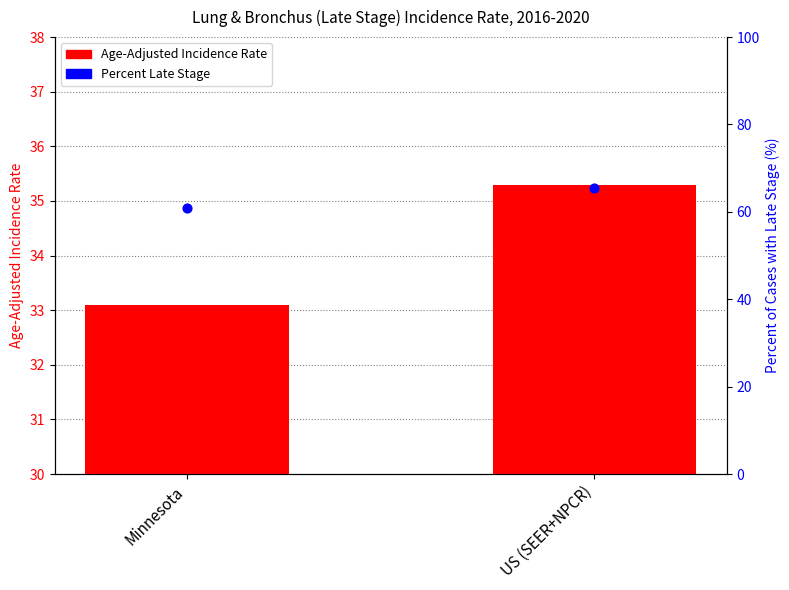

What is the total value across all series at Minnesota?

93.9